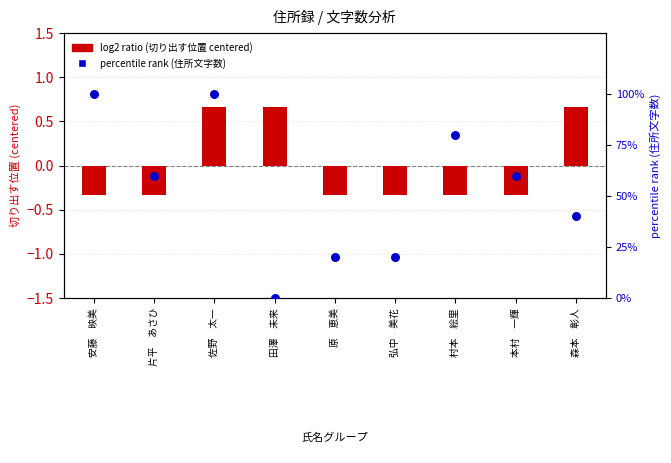

At how many categories does at least one series exceed 83?

2